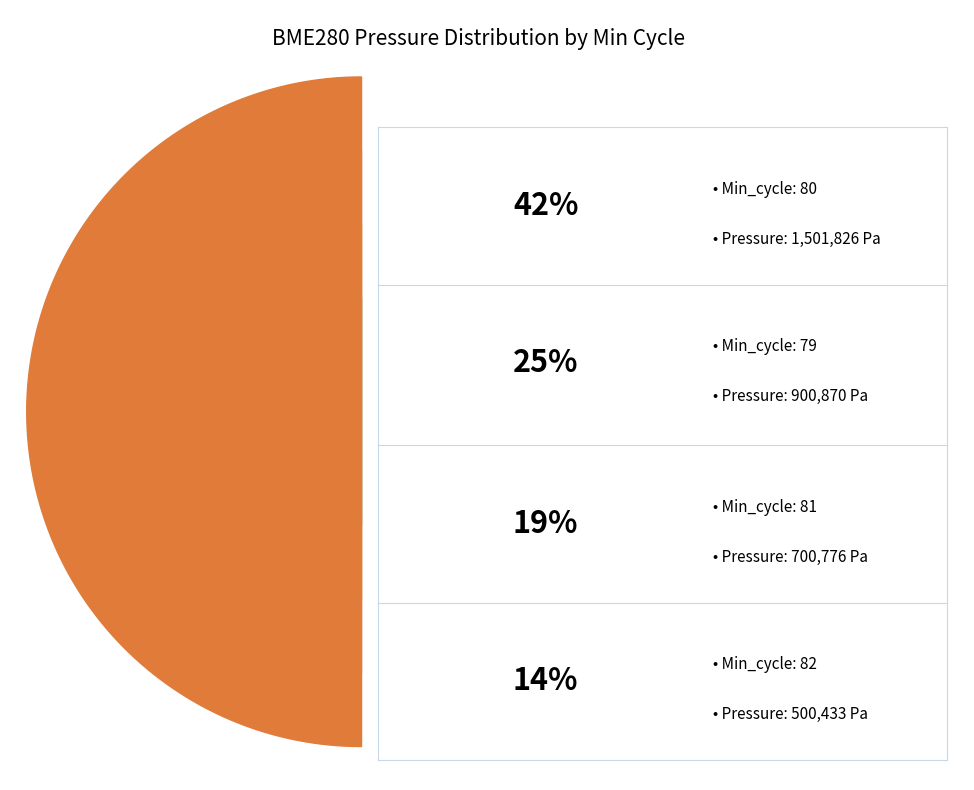

Approximately how many times larger is the value at 80 compared to 80?

1.0